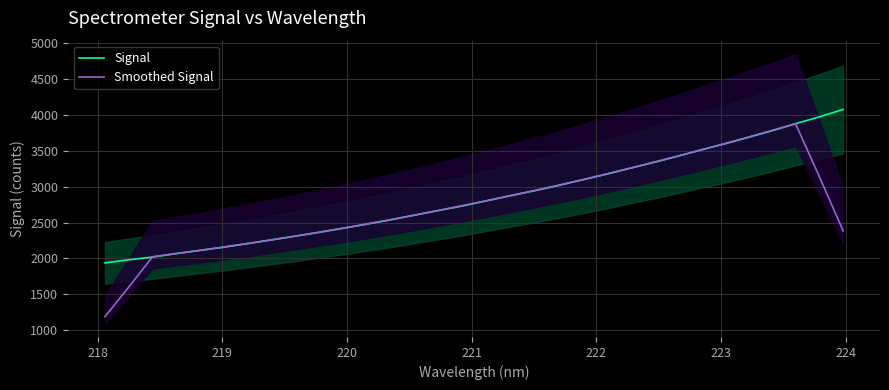

What is the lowest value of the Smoothed Signal series?

1187.9